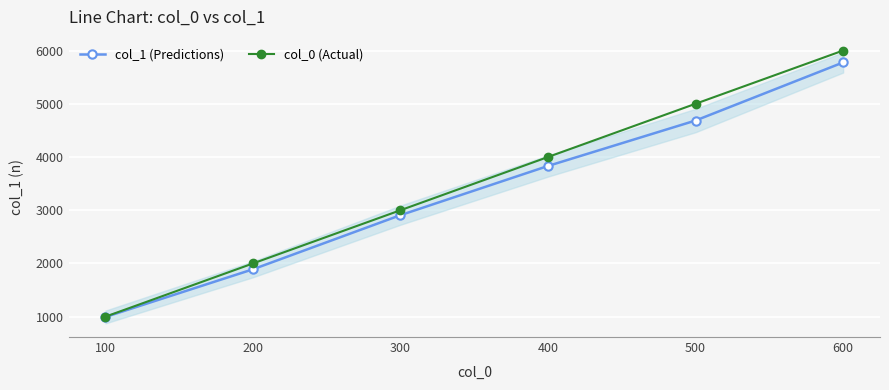

What are all the series names shown in the legend?

col_1 (Predictions), col_0 (Actual)